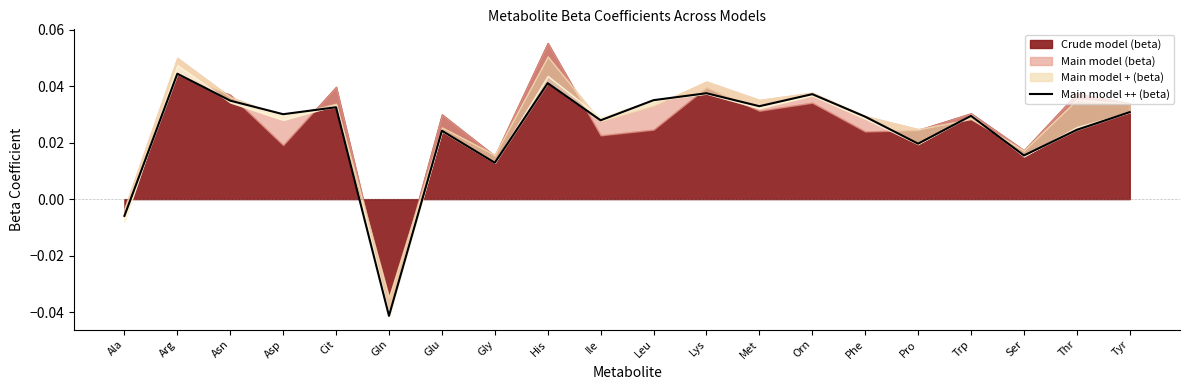

True or false: there are more than 2 points higher than both neighbors.

True